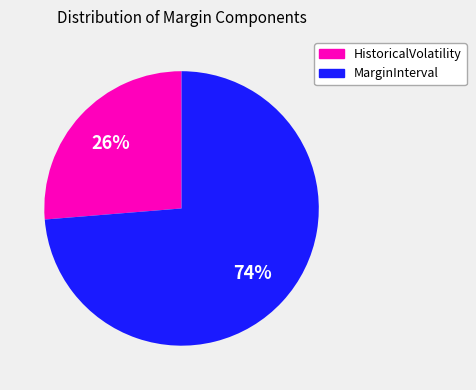

To the nearest percent, what is the average slice percentage?

50%